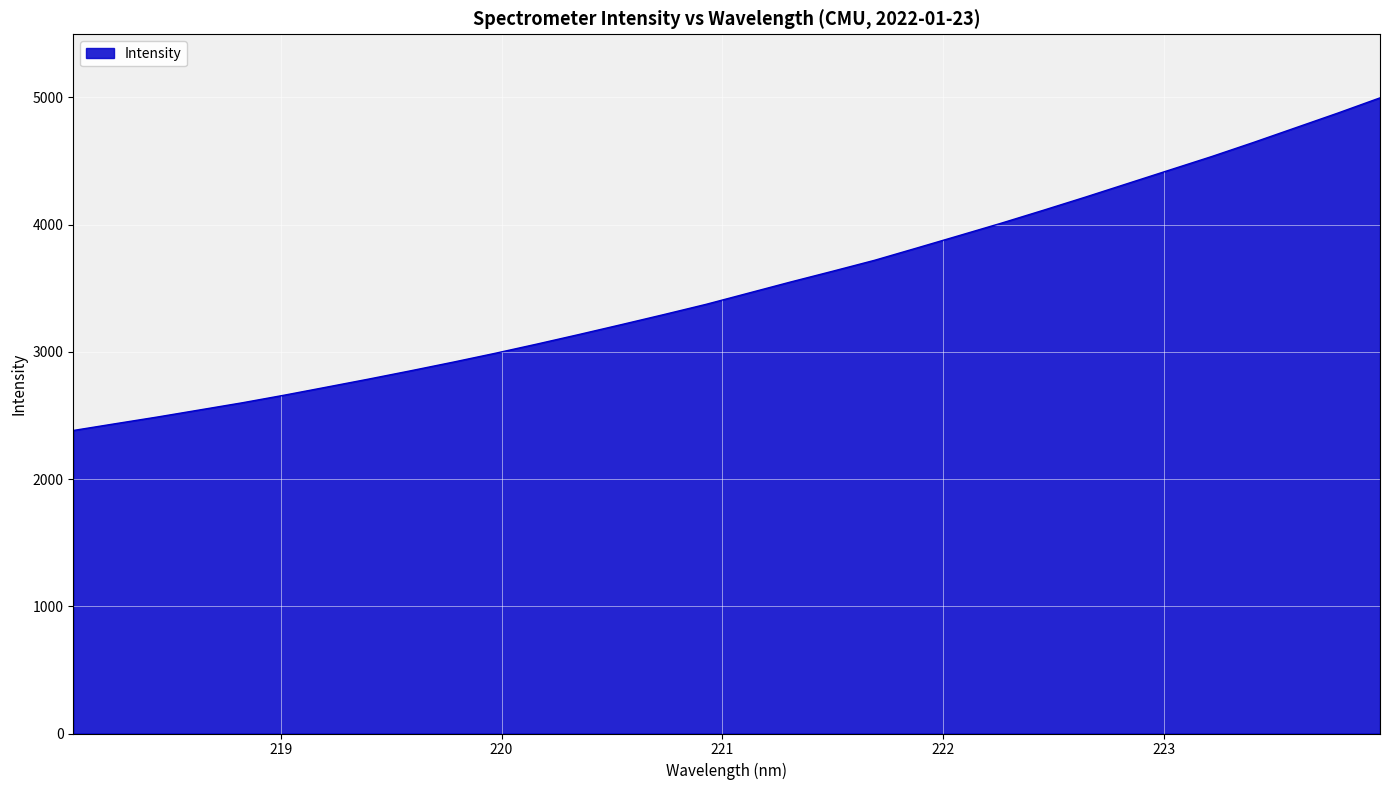

What is the smallest value displayed?

2382.0